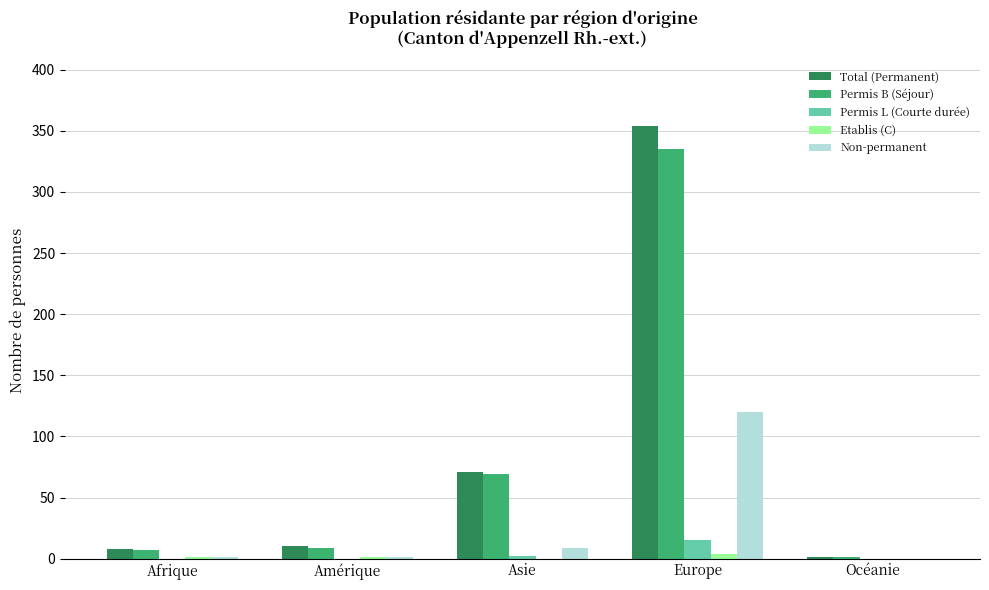

At which category is the sum across all series the highest?

Europe